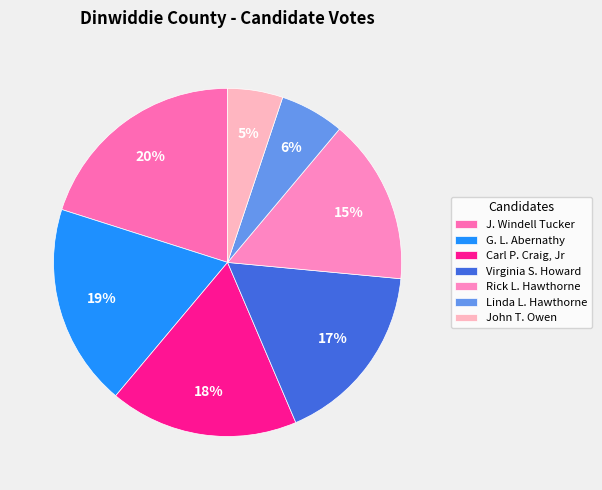

Is it true that John T. Owen is 11% of the pie?

False